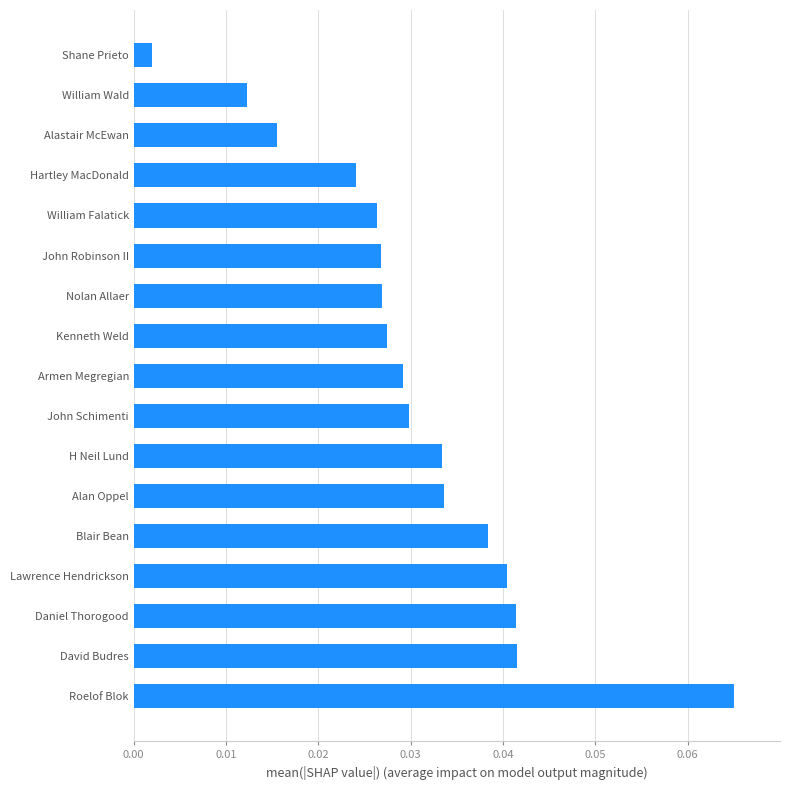

At which category does the chart reach its minimum across all series?

Shane Prieto